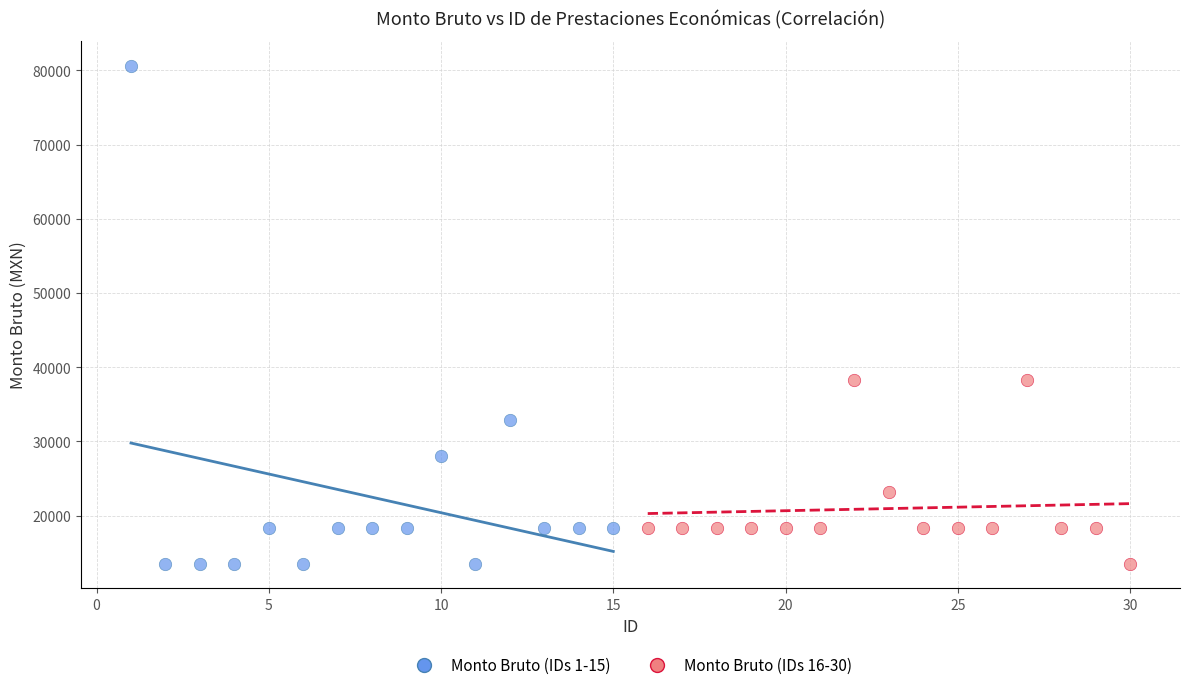

Which series has the widest spread of Y values?

Monto Bruto (IDs 1-15)